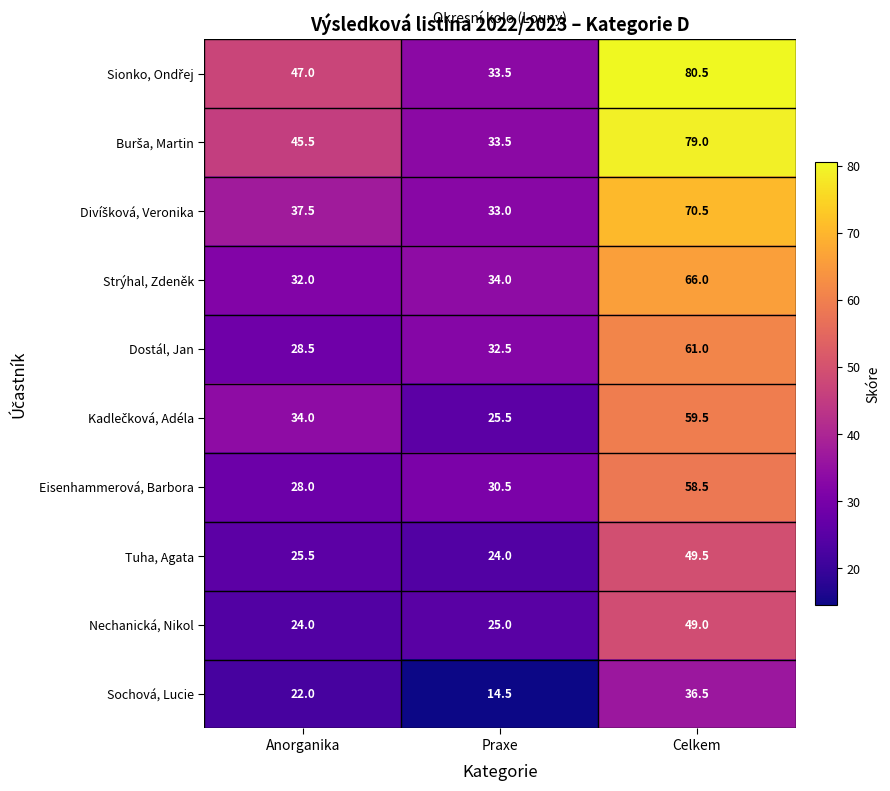

The Strýhal, Zdeněk series shows 92.1 at Celkem. True or false?

False